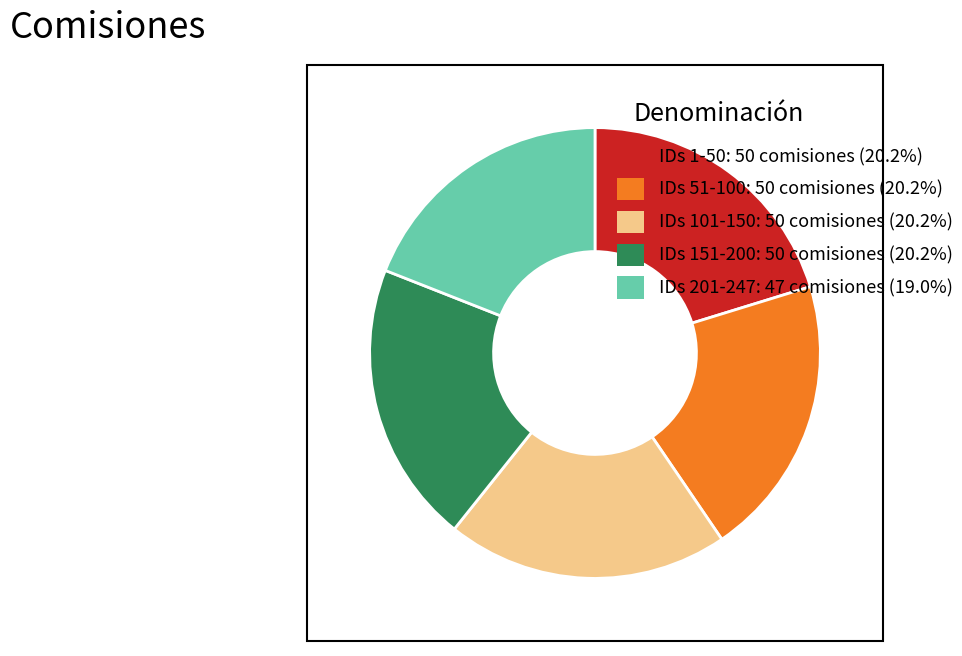

Does any single category account for the majority?

No